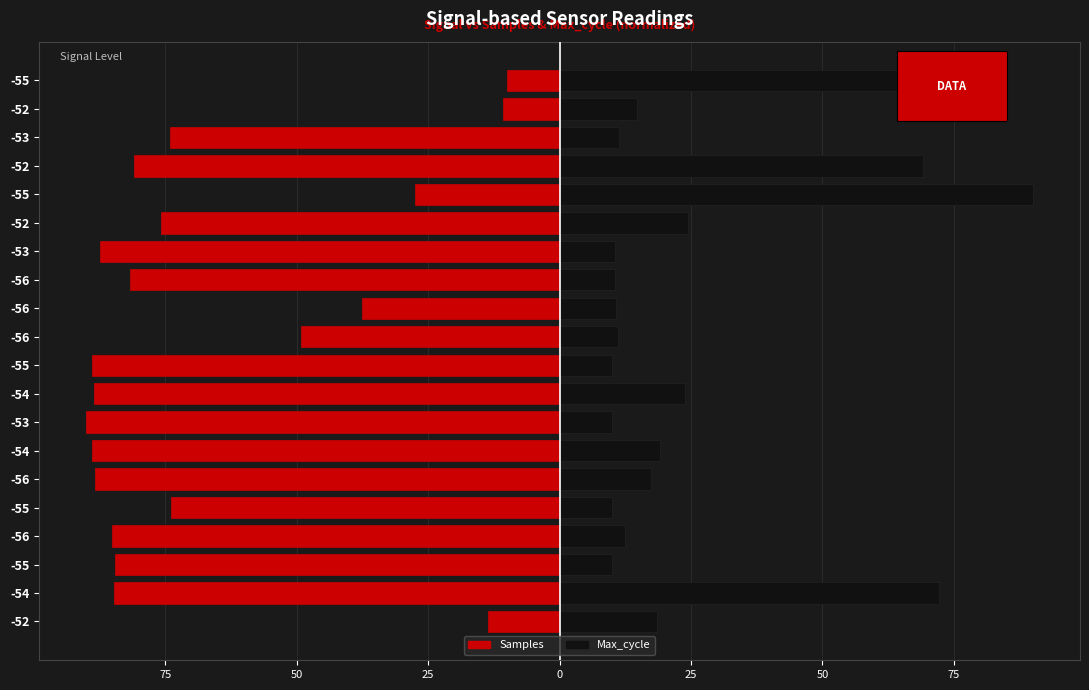

What is the difference between the maximum and second lowest values in the Samples series?

79.0